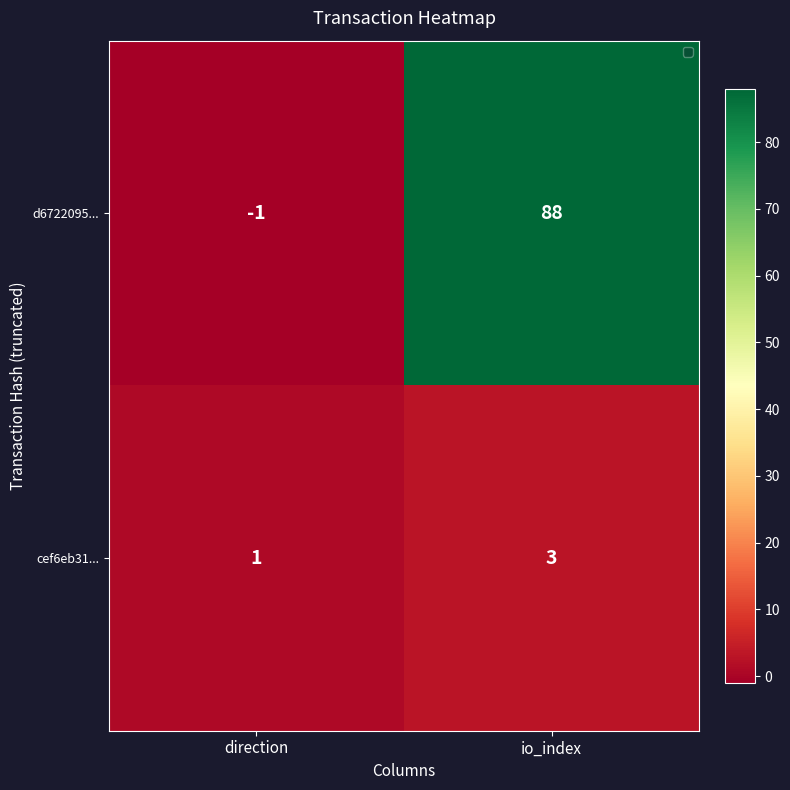

What is the maximum value shown in the chart?

88